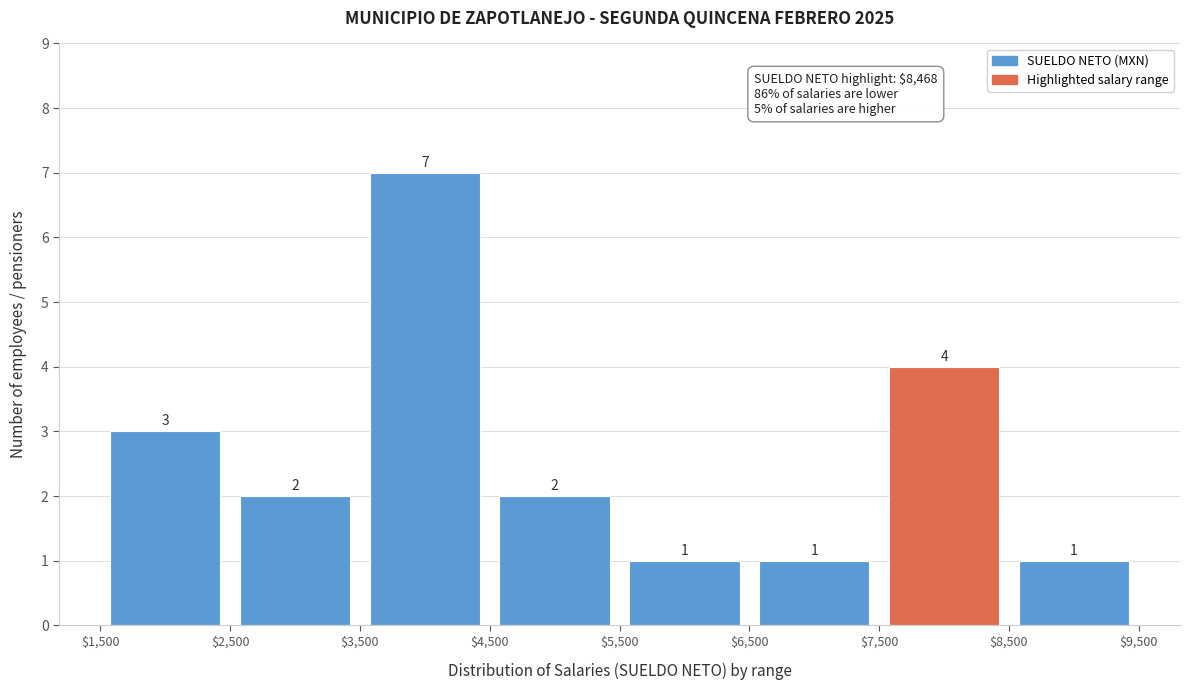

Over which range of the x-axis is the bar tallest?

$3,500 to $4,500